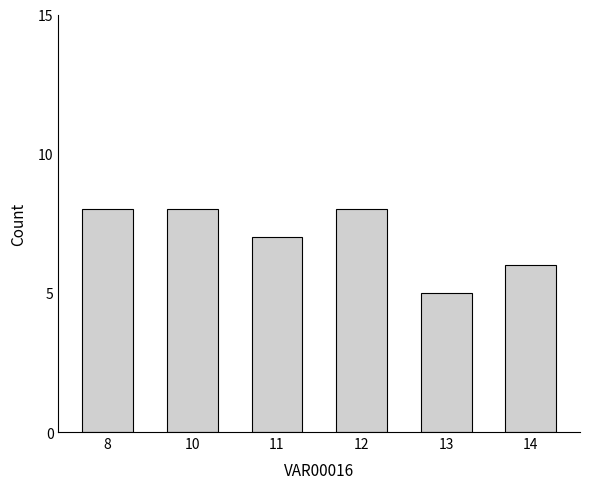

Where is the data nearest to the value 6?

14